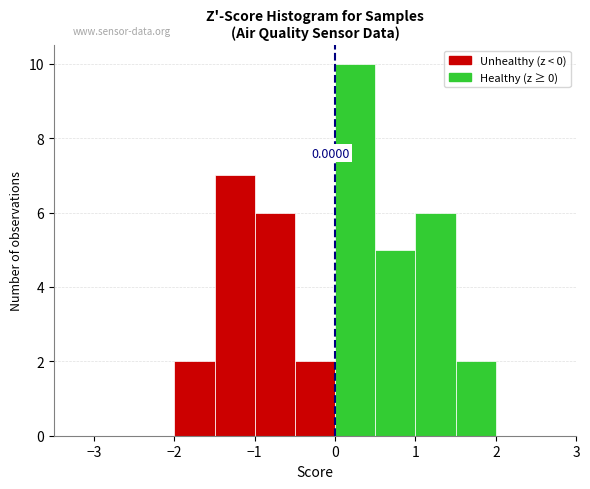

Which range on the x-axis has the tallest bar?

0.0 to 0.5